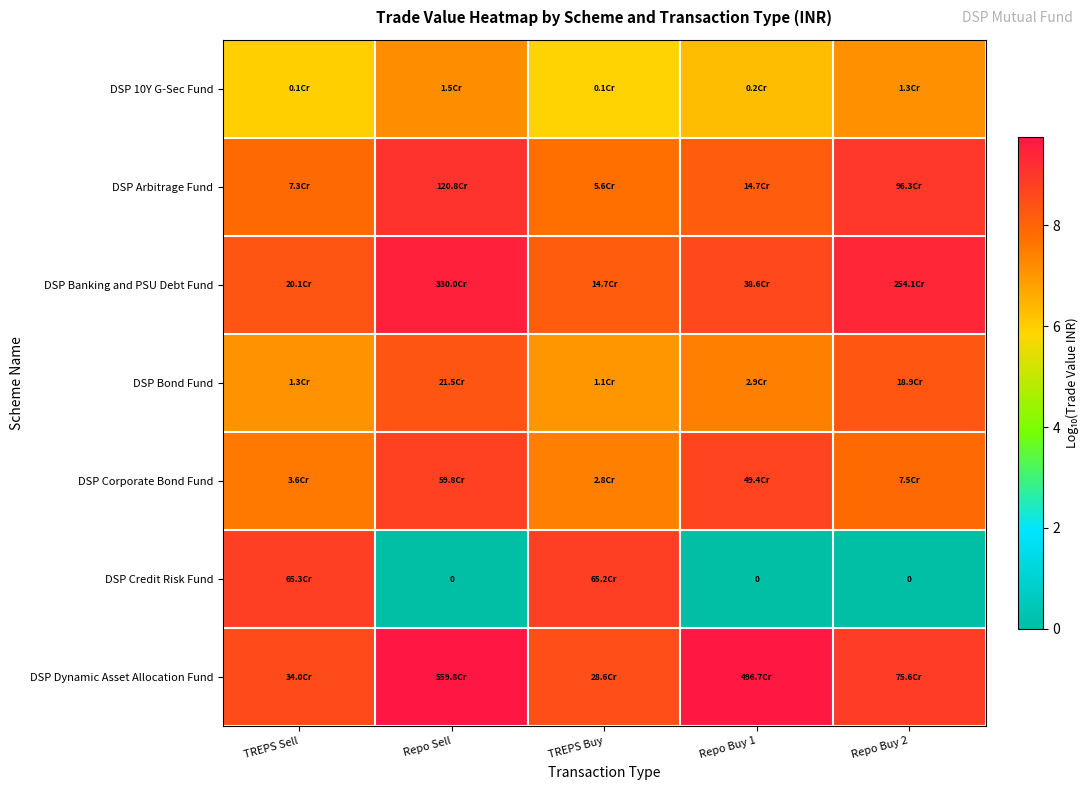

What is the highest value of the DSP Bond Fund series?

8.3